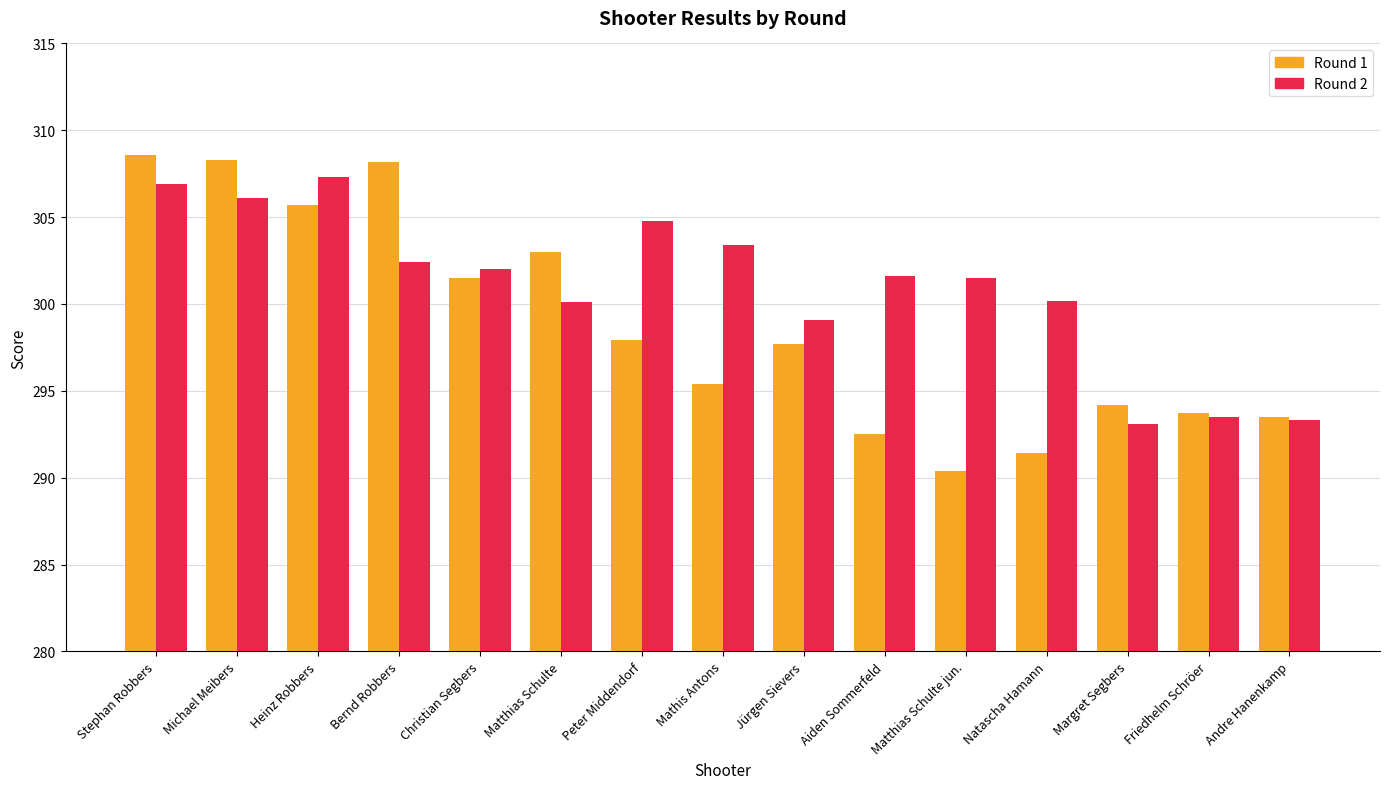

Which series has the largest range (max minus min)?

Round 1